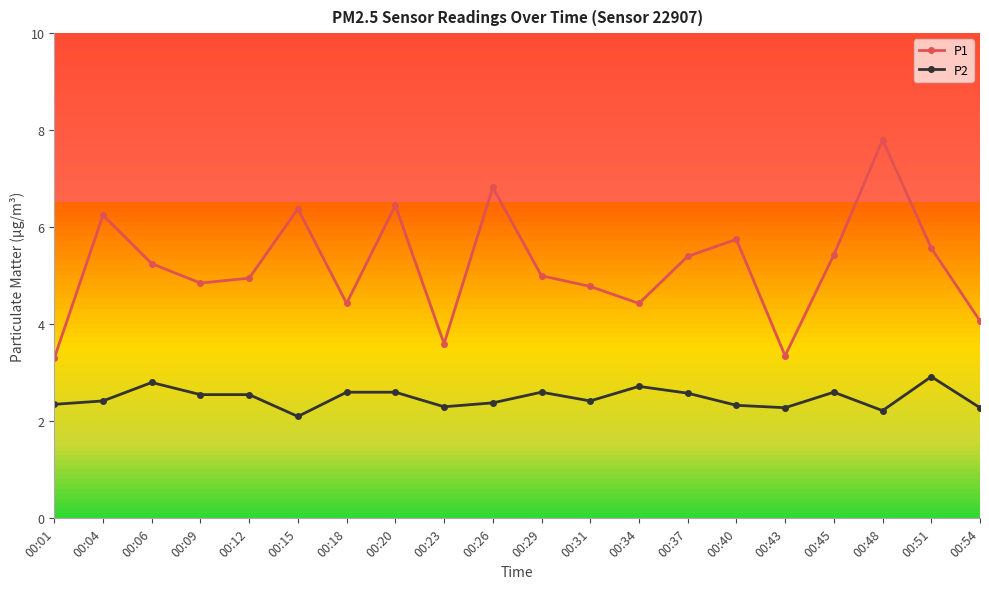

What is the sum of the P2 values at 00:04 and 00:01?

4.8